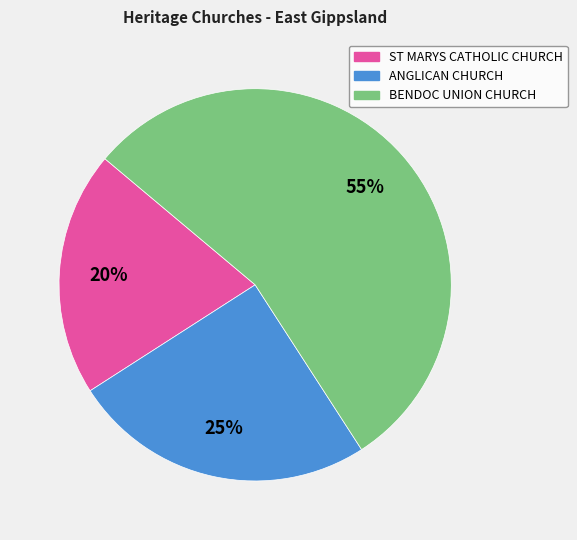

Approximately how many times larger is the value at ST MARYS CATHOLIC CHURCH compared to ANGLICAN CHURCH?

0.8